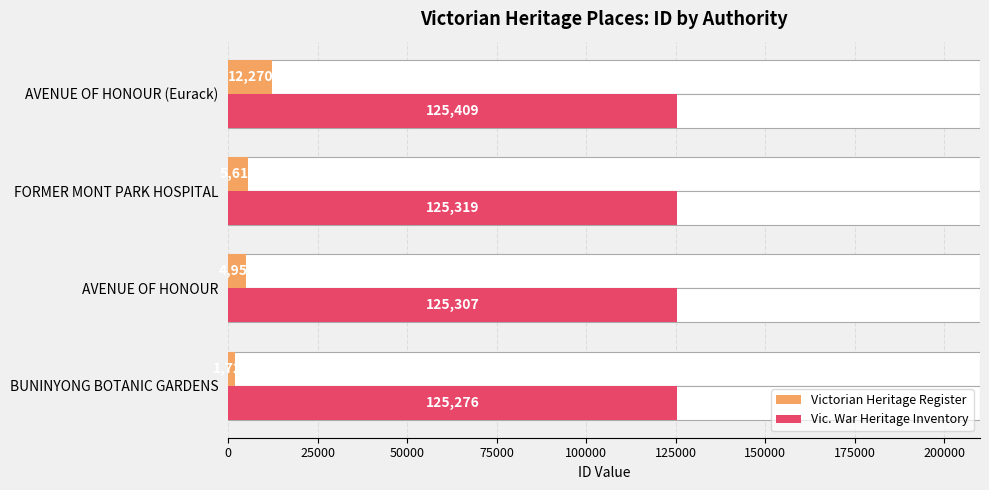

What is the sum of all Vic. War Heritage Inventory values?

501311